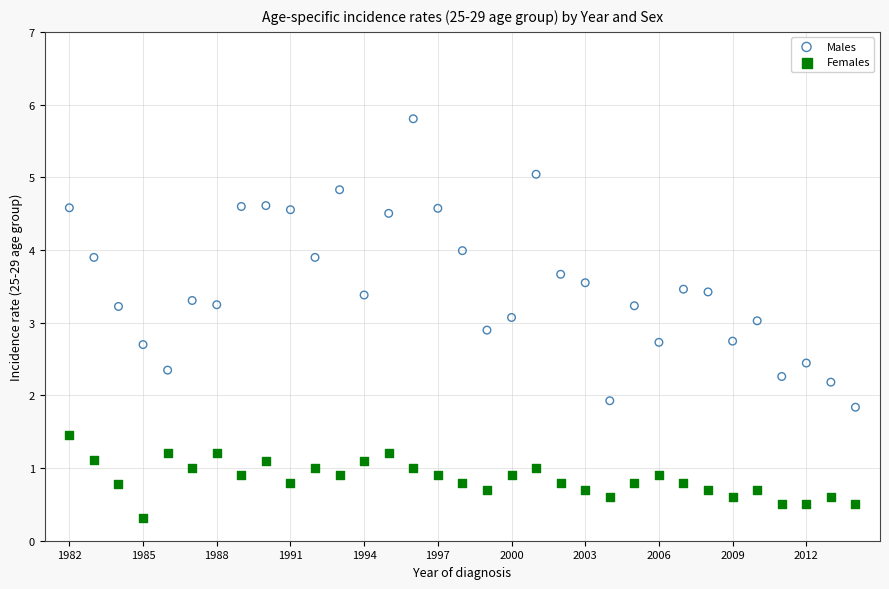

Across all data points, what is the range of X values (max minus min)?

32.0